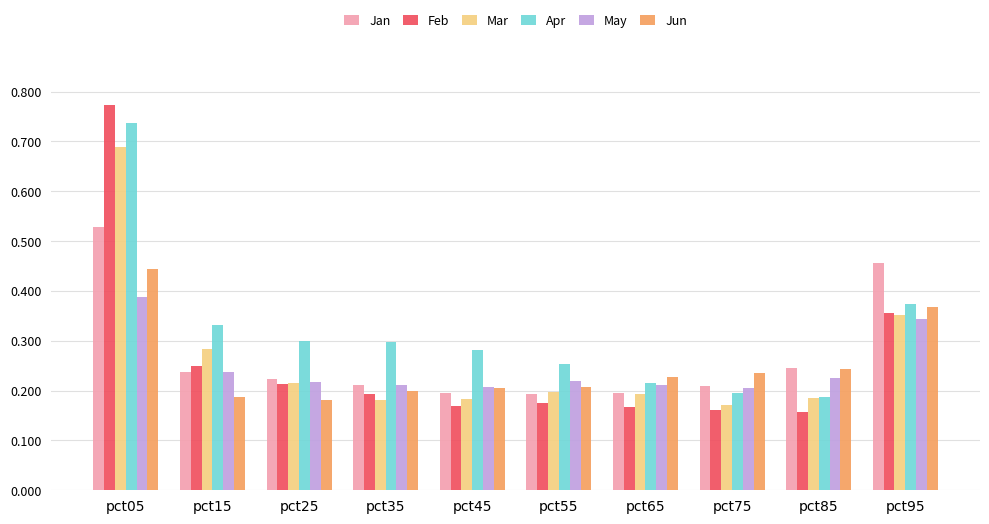

At which label does Mar reach its peak?

pct05